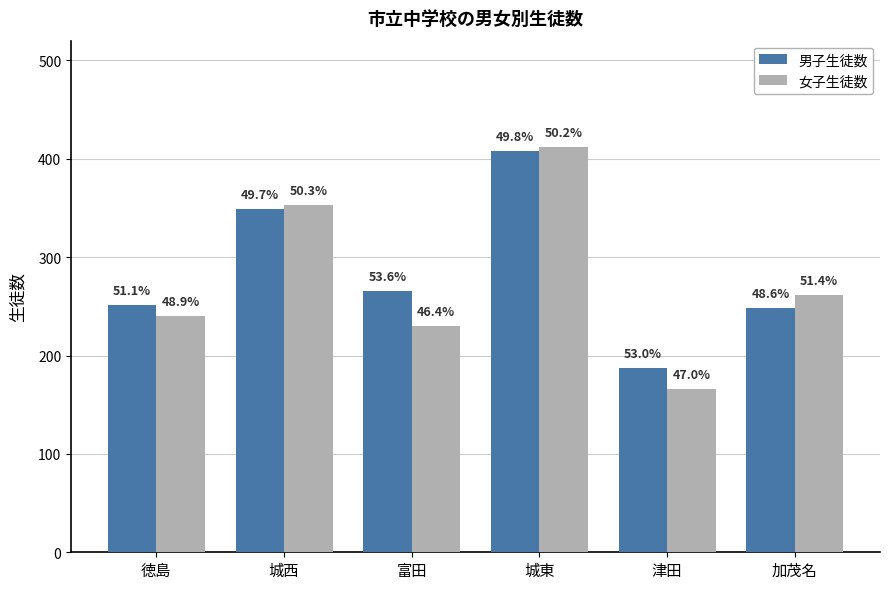

What value does the 女子生徒数 series have at 加茂名, to the nearest 10?

260